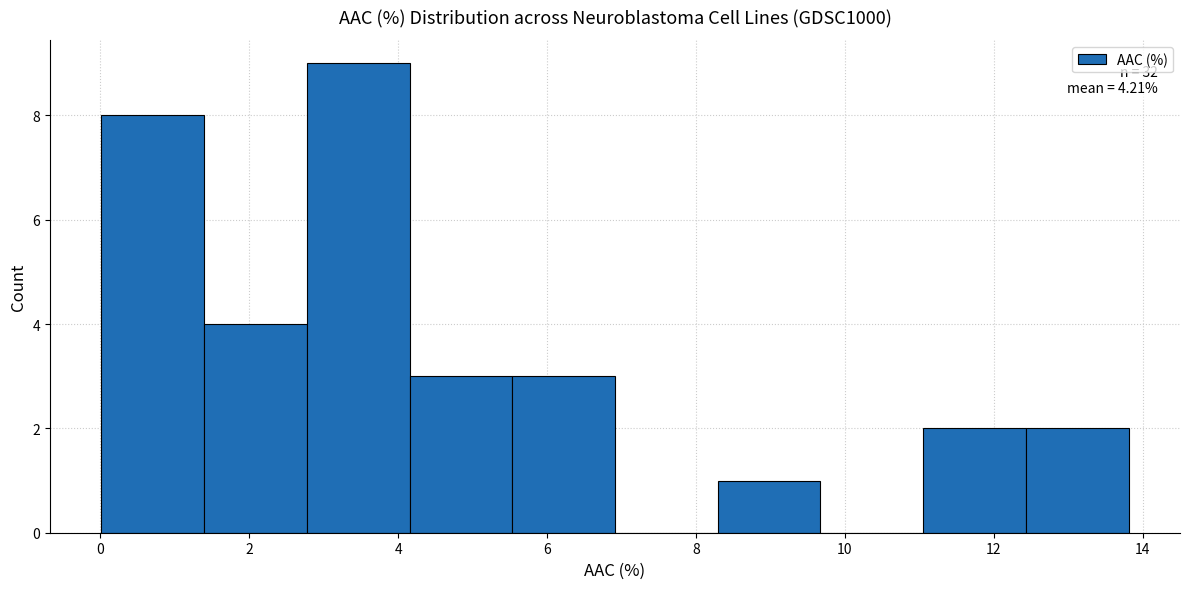

Which range on the x-axis has the tallest bar?

2.8 to 4.2